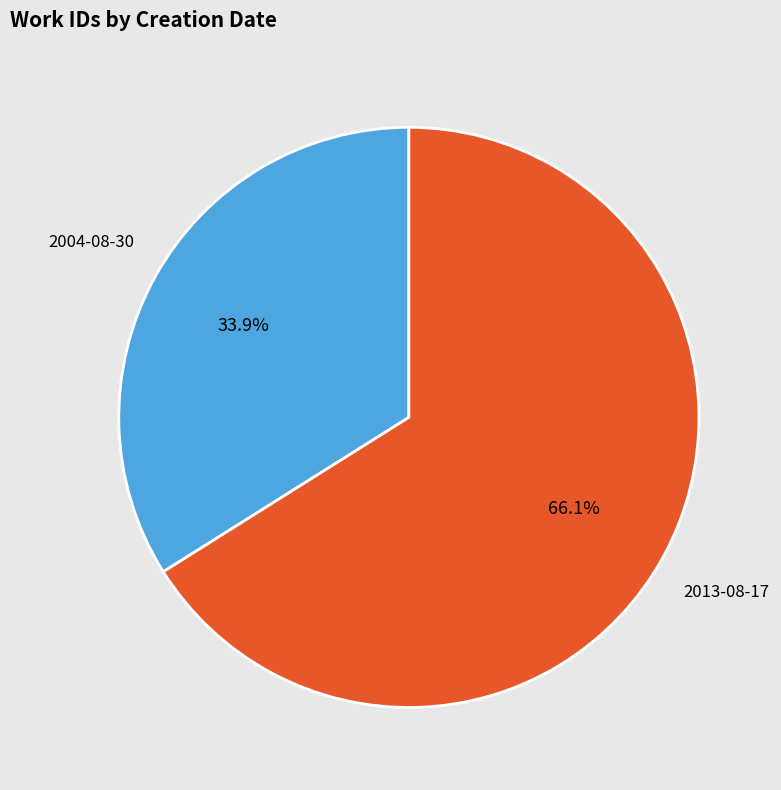

To the nearest percent, what is the average slice percentage?

50%